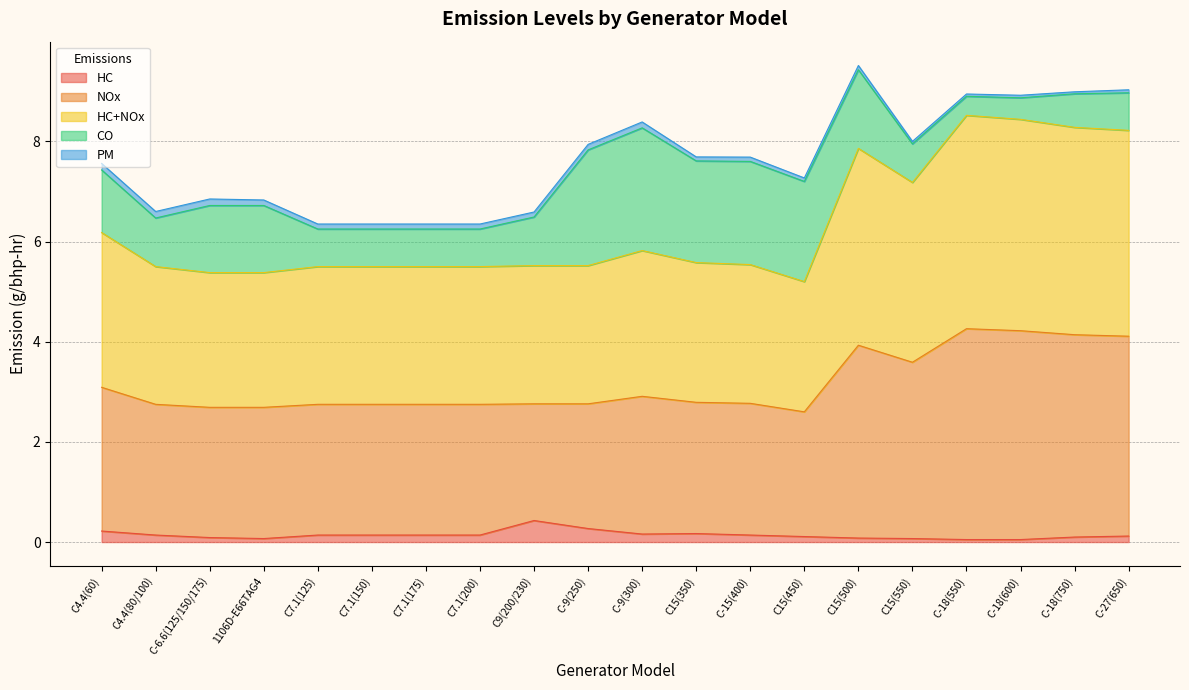

What is the value of the HC point at the 9th from the left?

0.4